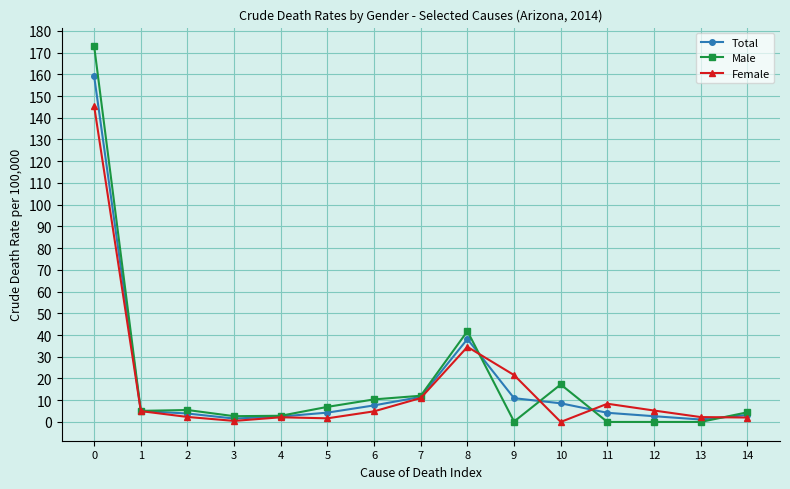

What is the approximate value of Male at 5?

6.9